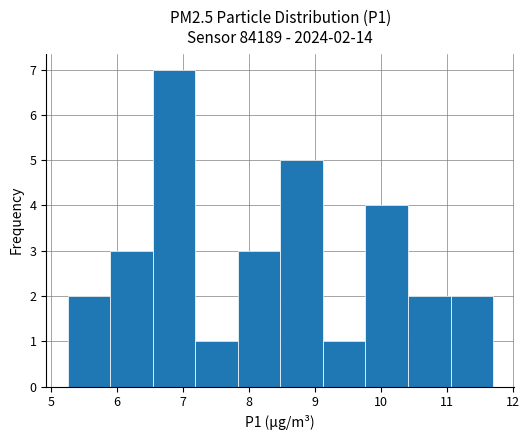

Which range on the x-axis has the tallest bar?

6.5 to 7.2